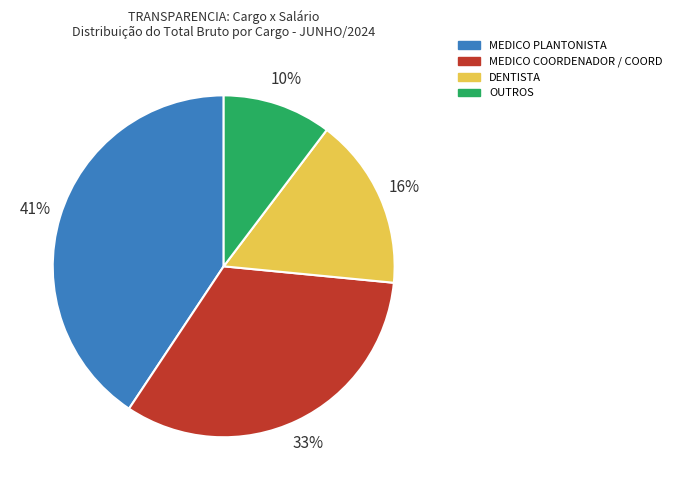

Does any single category account for the majority?

No